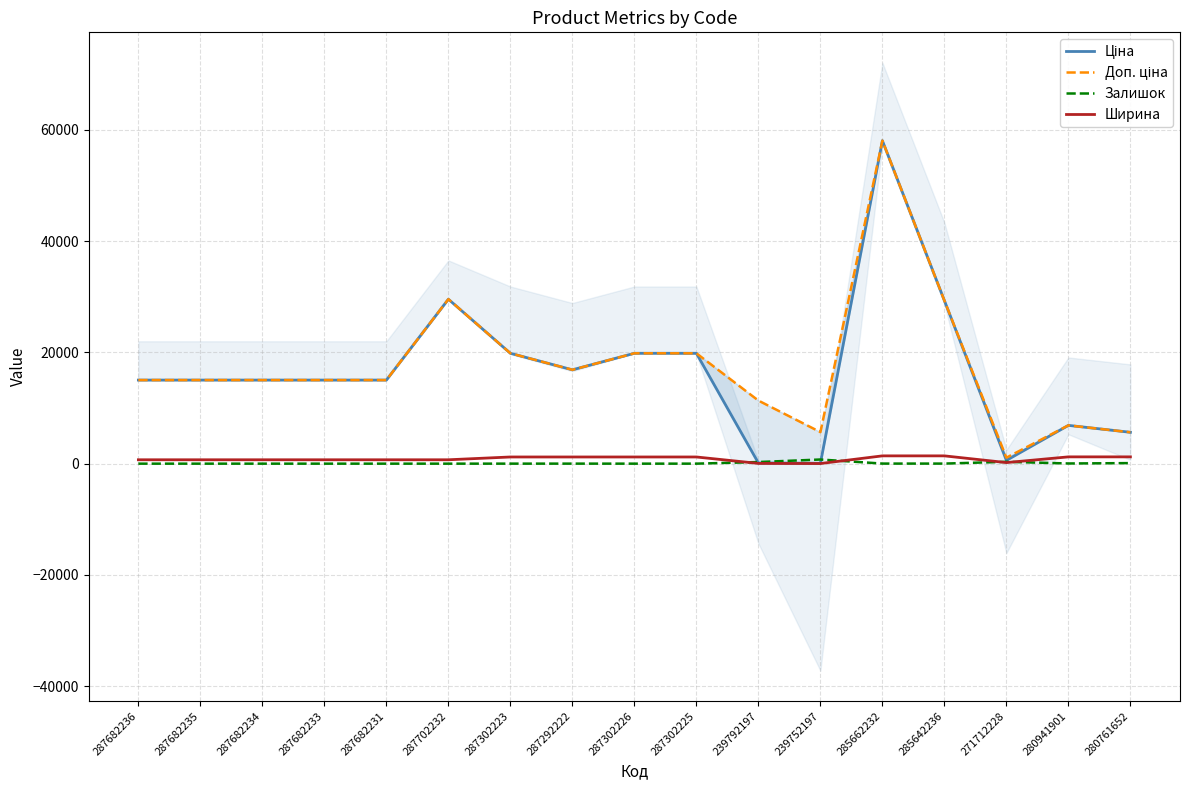

Does the chart display data point markers on the line(s)?

No